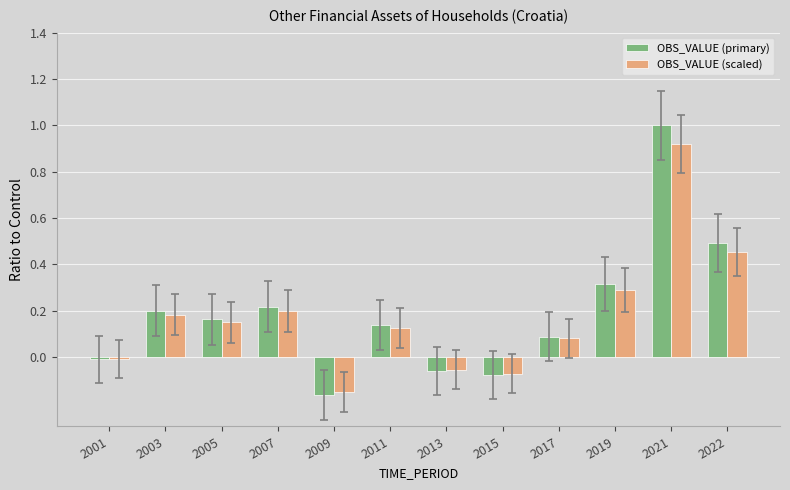

Rank the series by their maximum value, from highest to lowest.

OBS_VALUE (primary), OBS_VALUE (scaled)